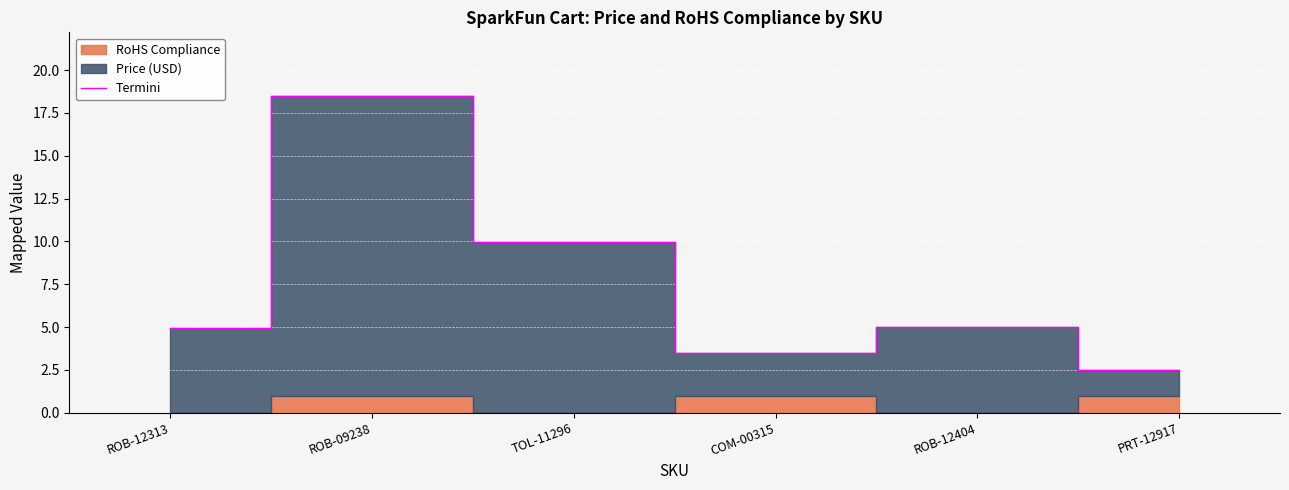

What is the change in value from TOL-11296 to COM-00315?

-6.4